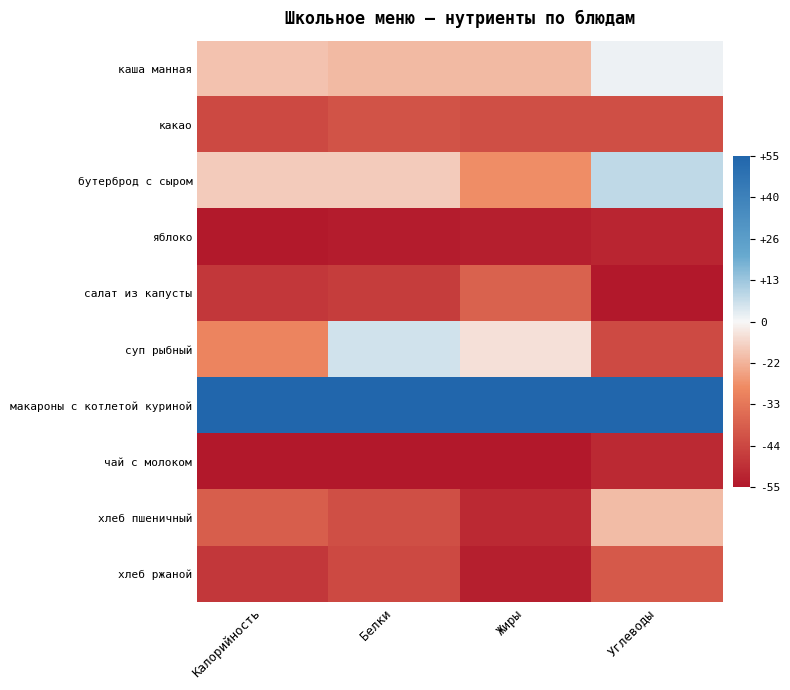

Rank the series at Углеводы from lowest to highest value.

row_4, row_3, row_7, row_5, row_1, row_9, row_8, row_0, row_2, row_6